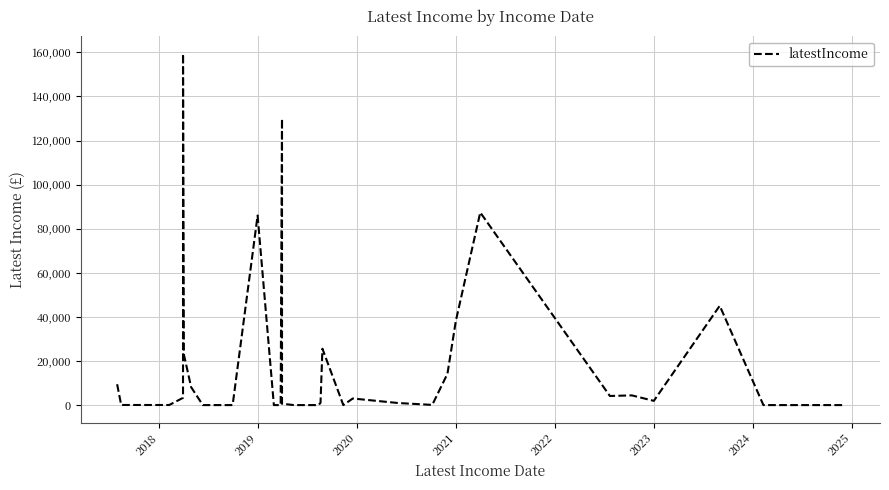

Which category has the lowest value across all series?

2024